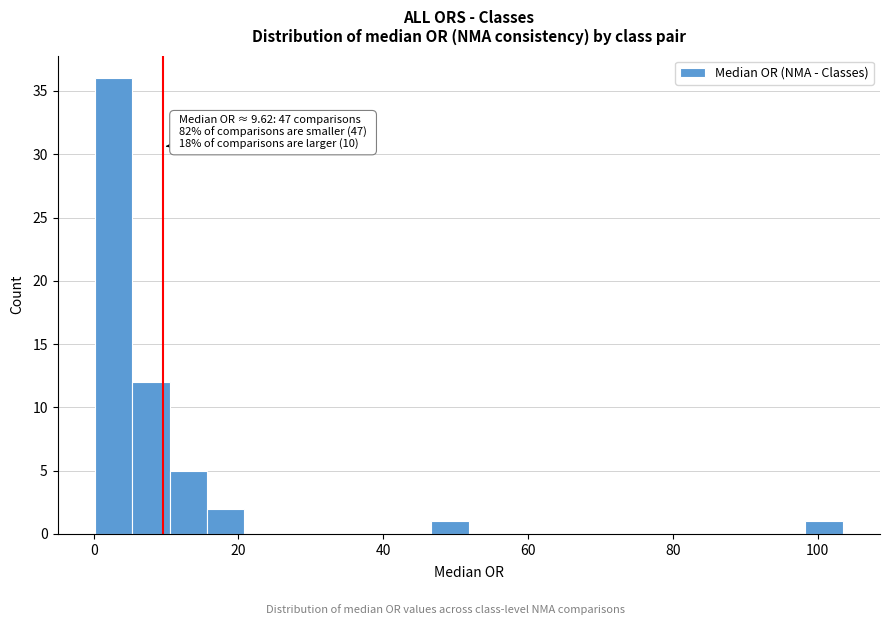

Around what value on the x-axis is the tallest bar? Give the approximate position of its centre, as read against the axis.

2